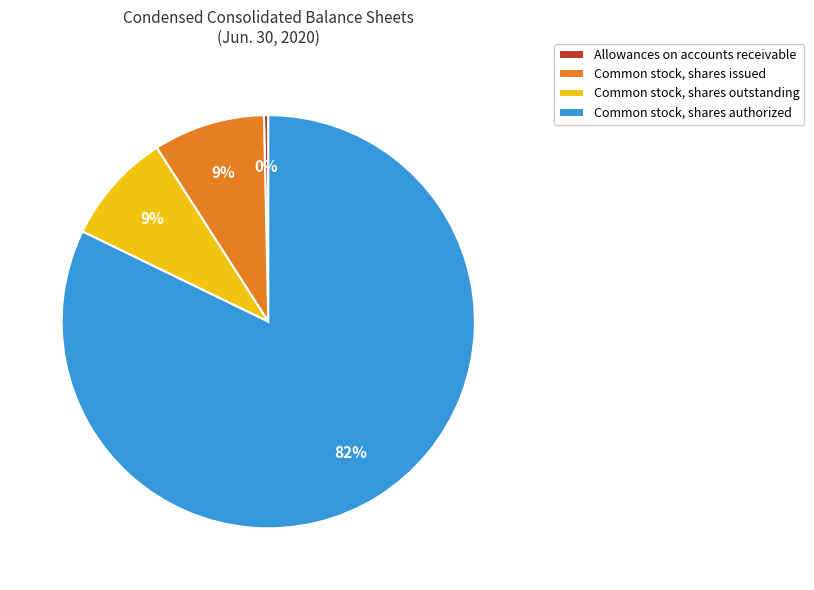

How many segments does this pie chart have?

4